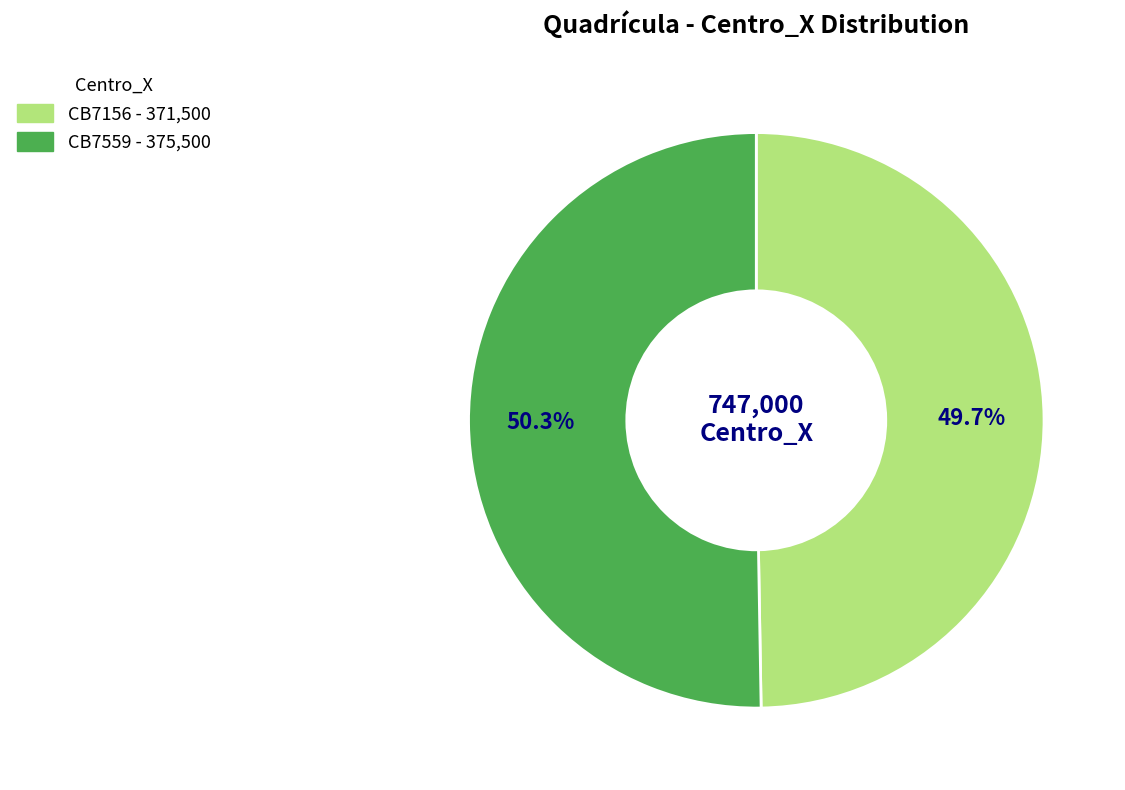

What percentage do CB7156 and CB7559 together represent?

100.0%